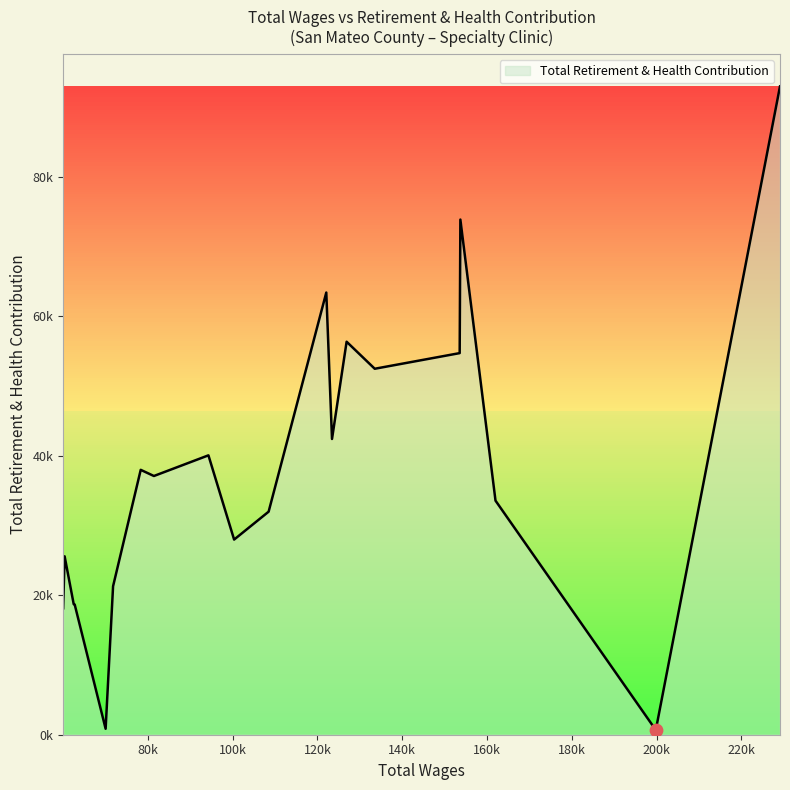

Does the chart have visible grid lines?

No